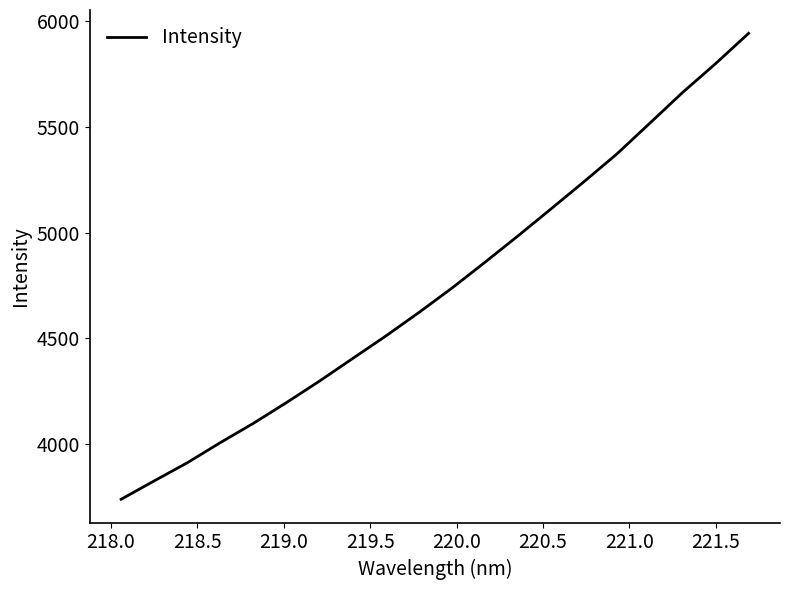

What is the minimum value shown in the chart?

3738.8